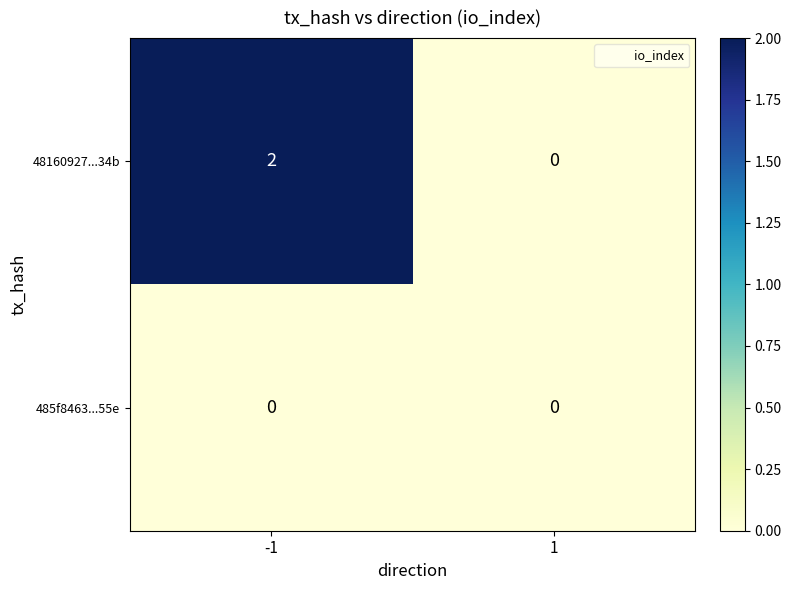

True or false: 48160927...34b has a value of 0 at 1.

True